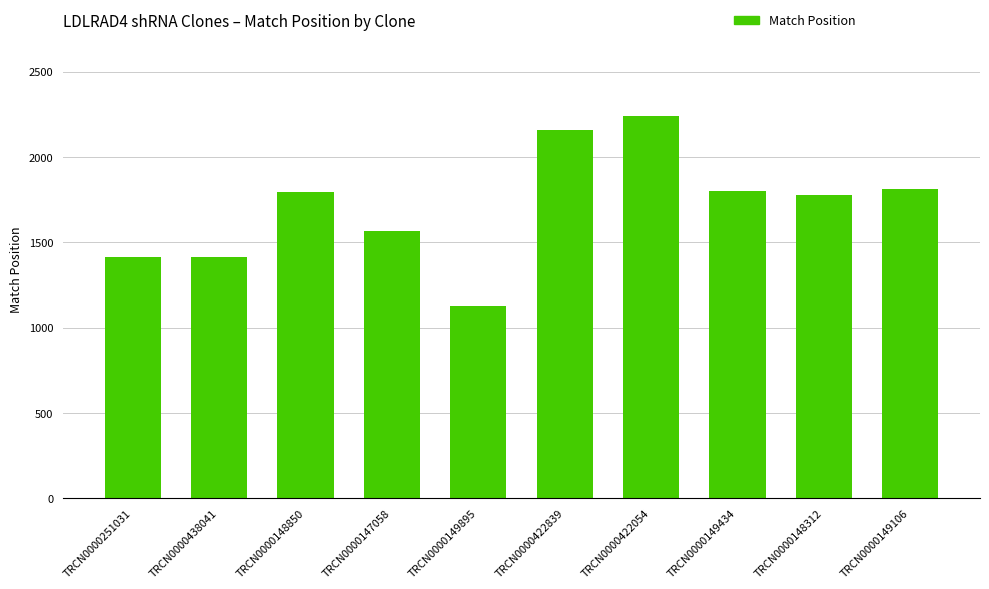

How many data points does each series have?

10